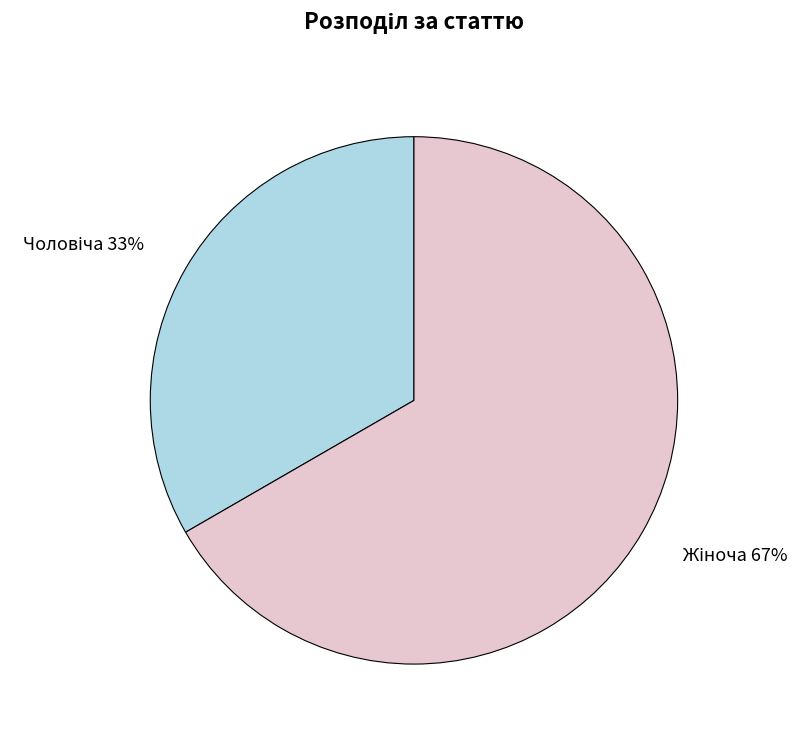

To the nearest percent, what is the average slice percentage?

50%